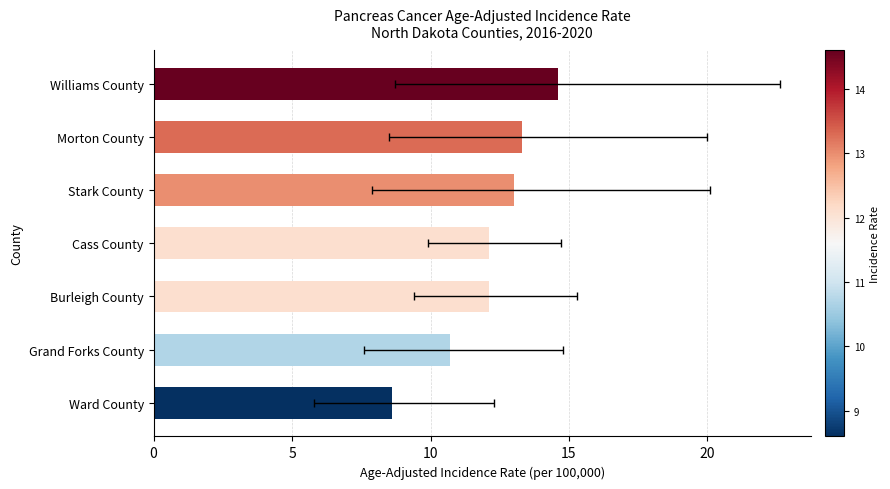

How many bars are there in total?

7